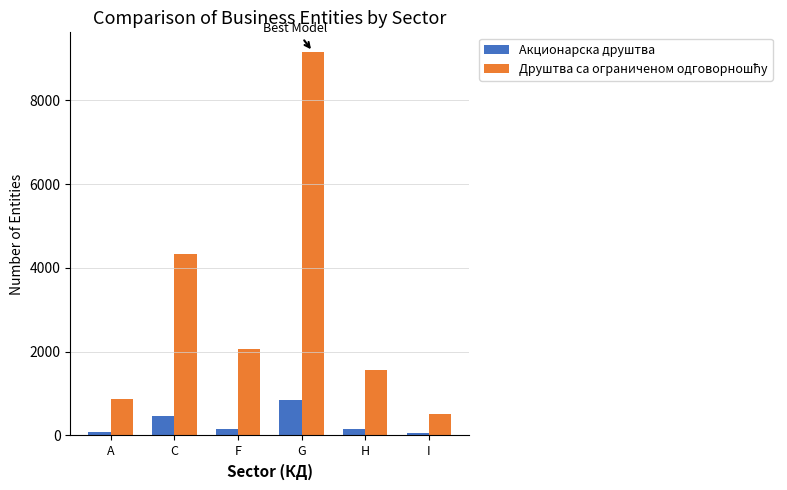

Where does the Акционарска друштва series first go above 157?

C